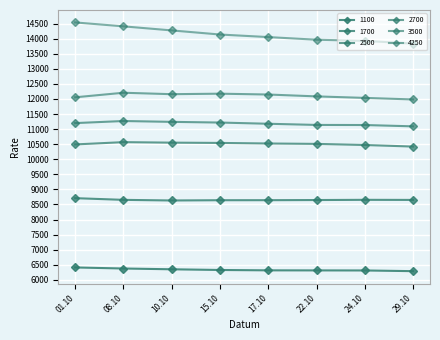

How many lines are shown in the chart?

6